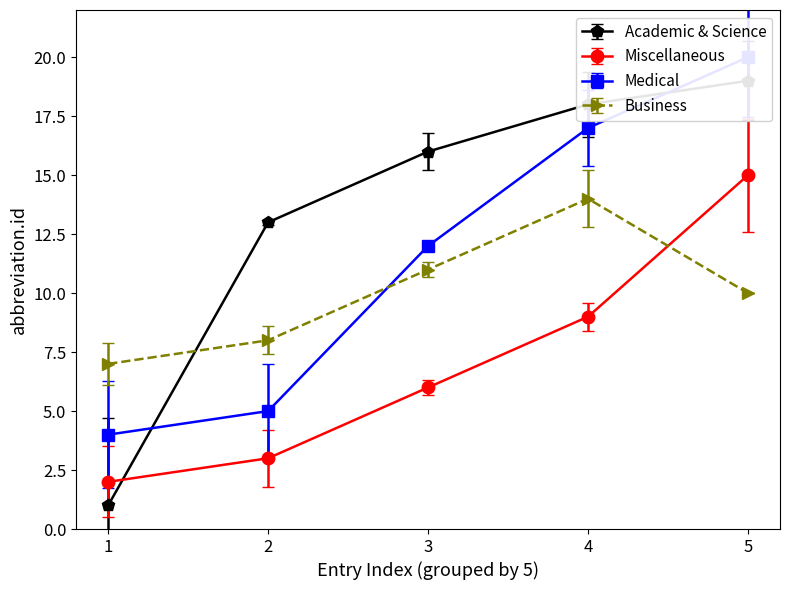

How many data points does each series have?

5